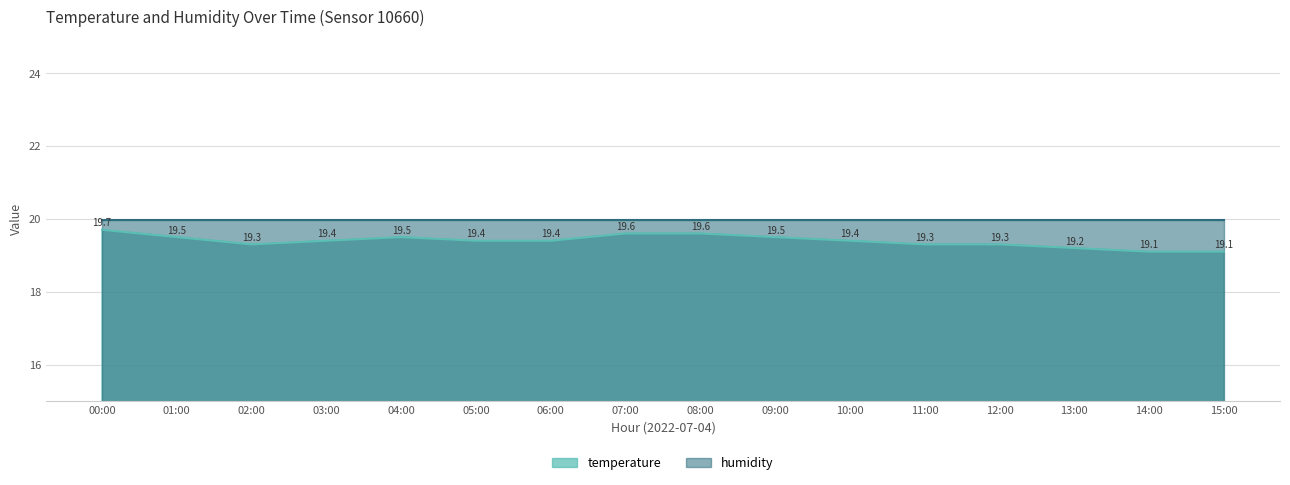

Between 09:00 and 00:00, which is larger?

00:00